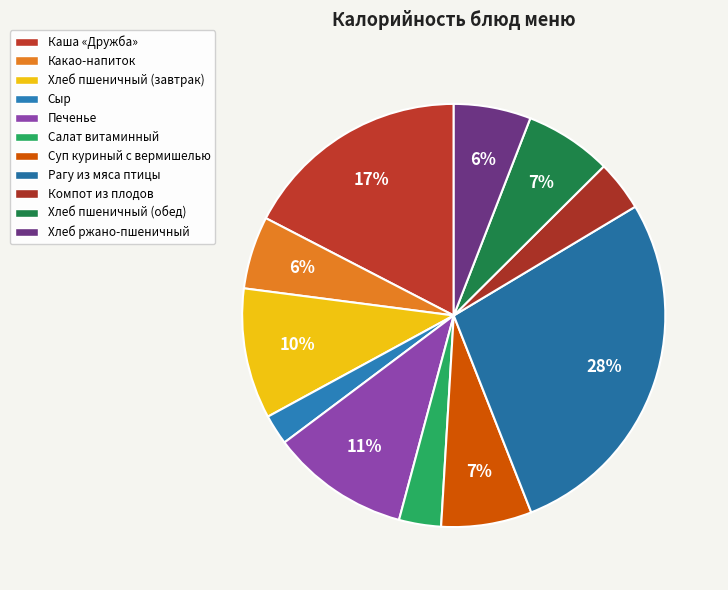

What is the ratio of the value at Хлеб пшеничный (обед) to the value at Салат витаминный?

2.1